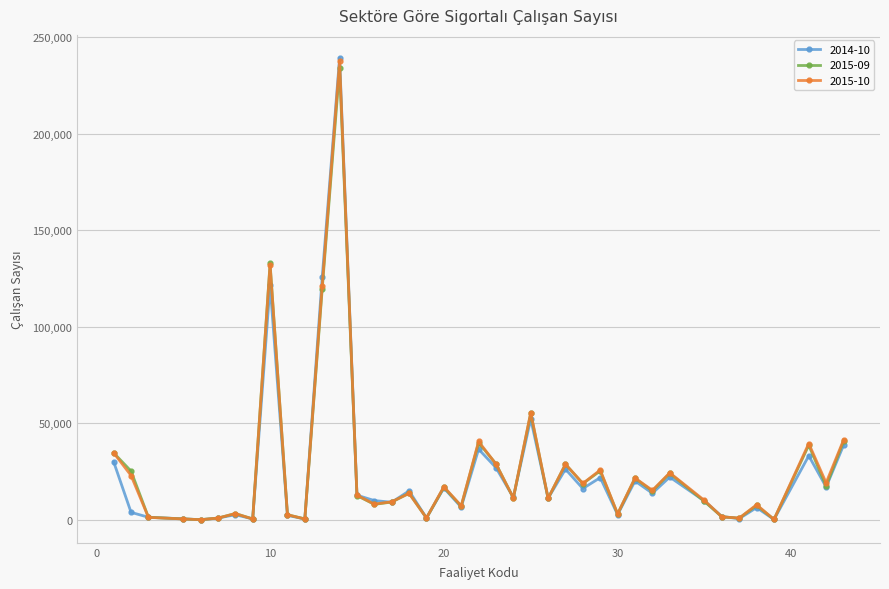

What is the value of the 2015-10 point at the 38th from the left?

39535